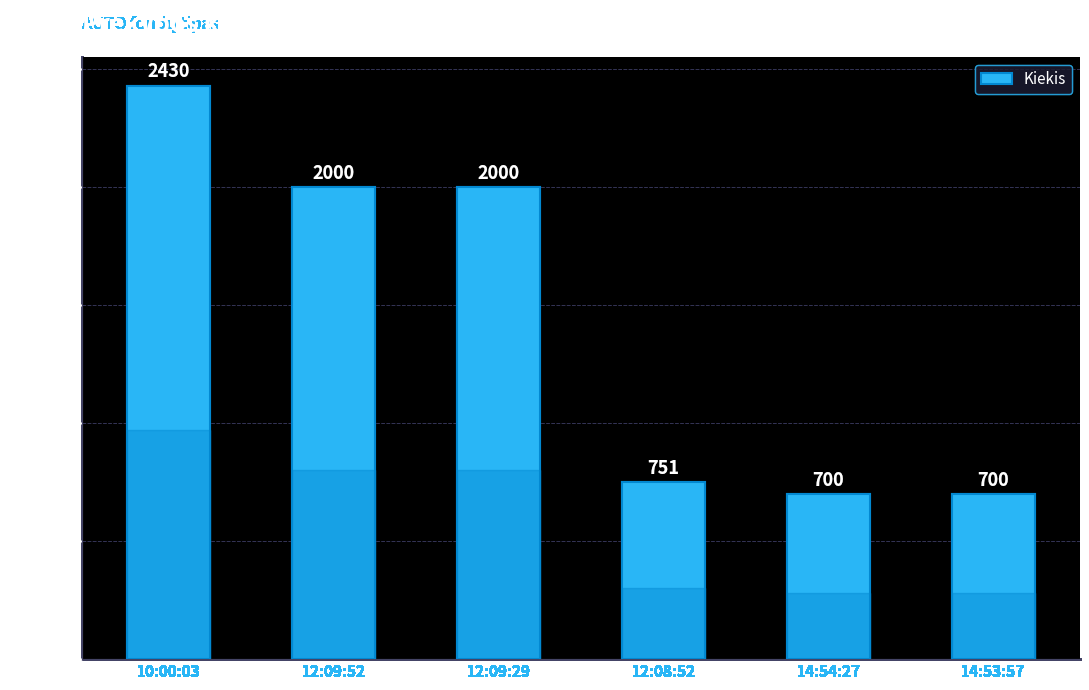

What is the value of the 3rd bar from the left?

2000